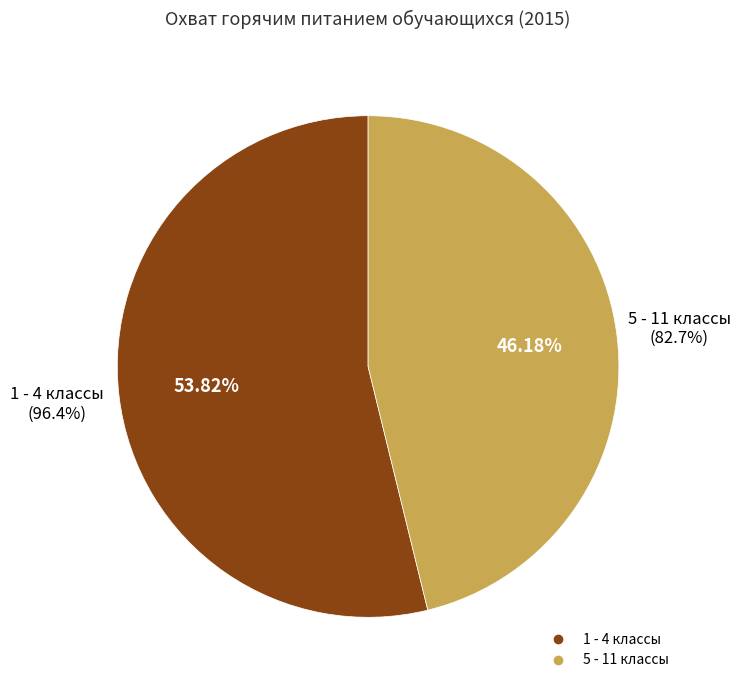

To the nearest percent, what is the average slice percentage?

50%